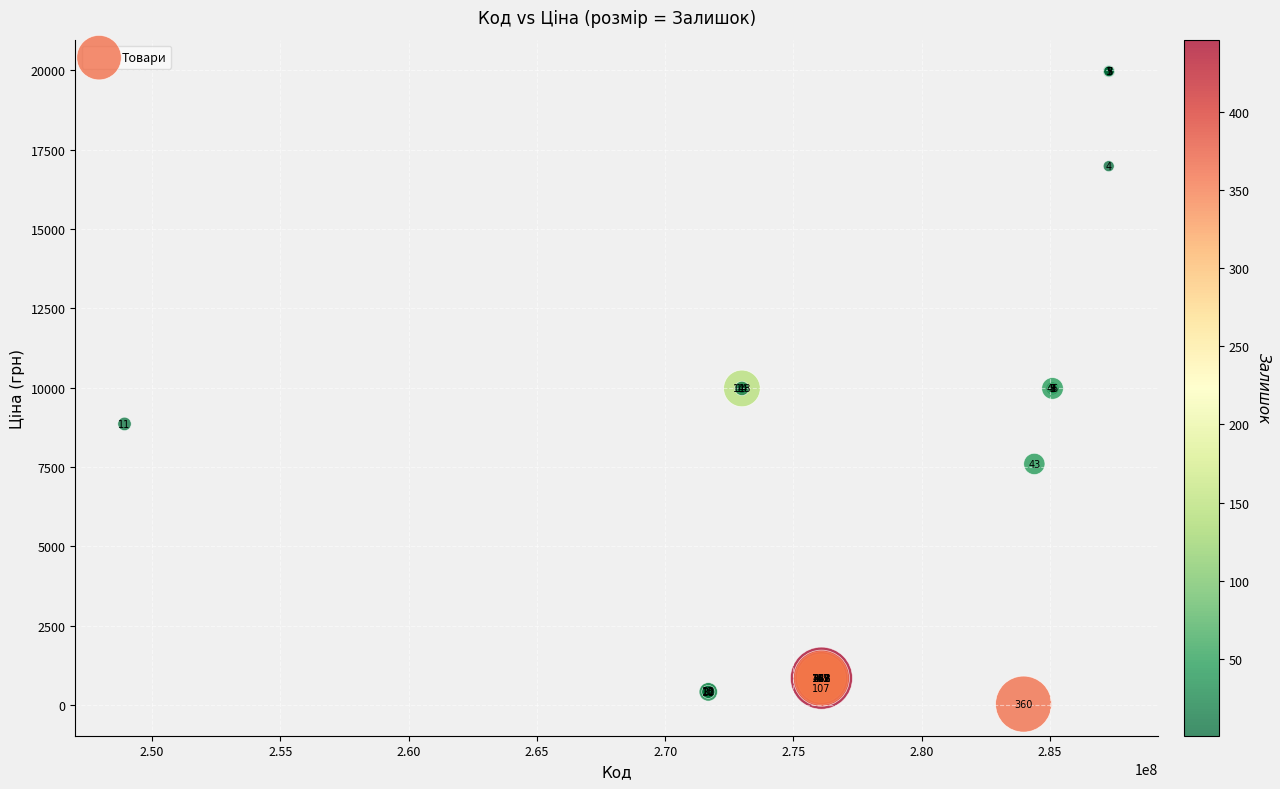

What Y value in the scatter plot is closest to 9998?

9975.0